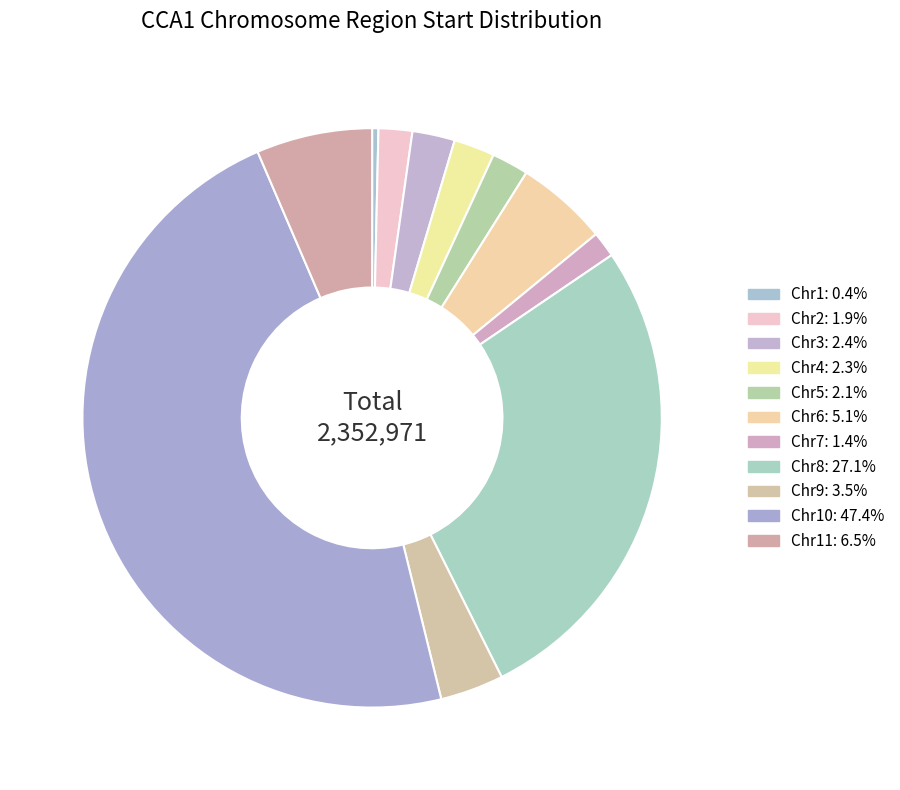

Count the number of slices in the pie.

11